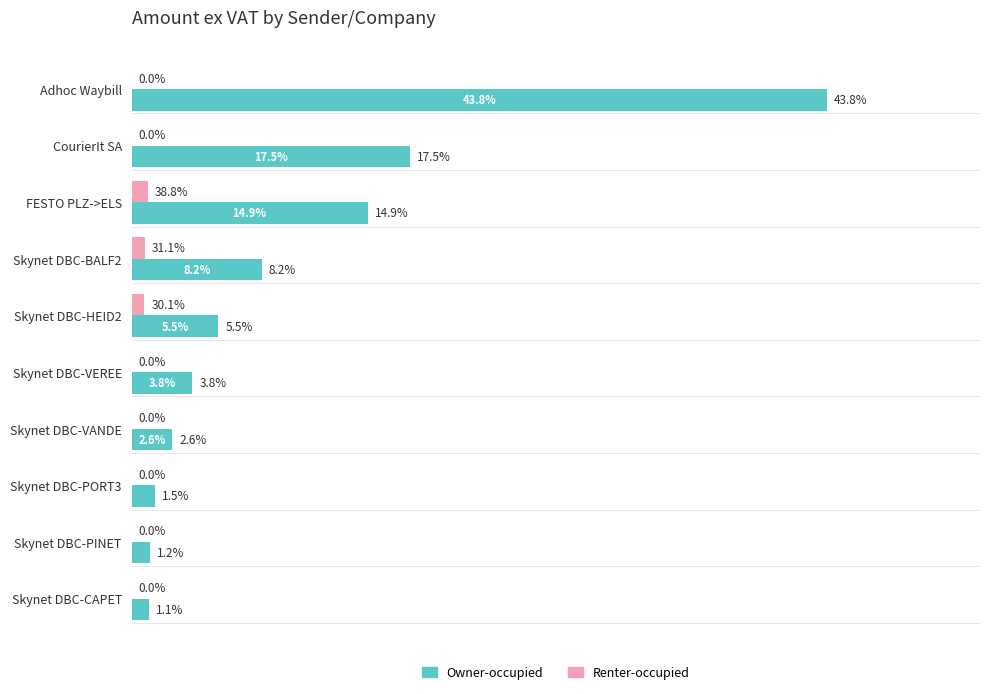

What are all the series names shown in the legend?

Owner-occupied, Renter-occupied